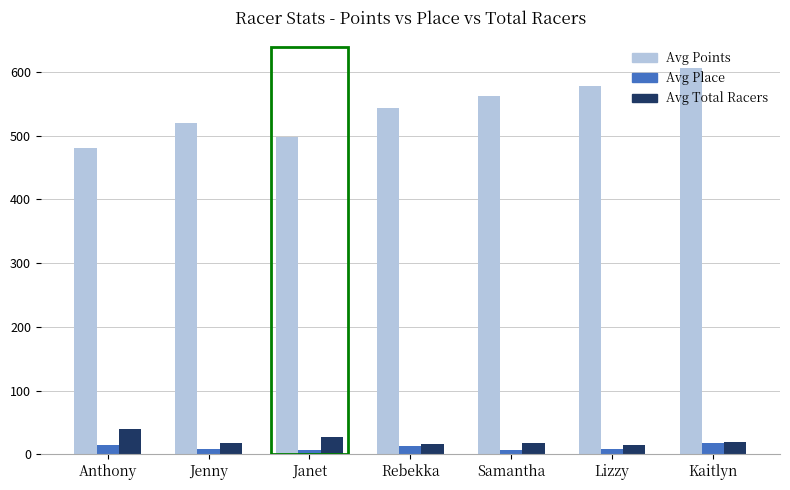

What is the label of the 6th bar from the right?

Jenny